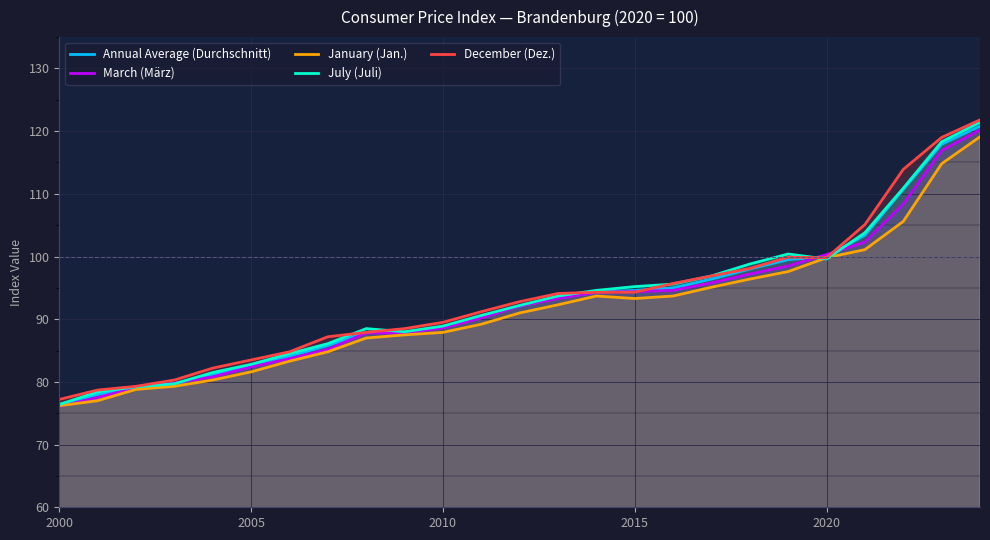

What is the sum of all January (Jan.) values?

2286.4